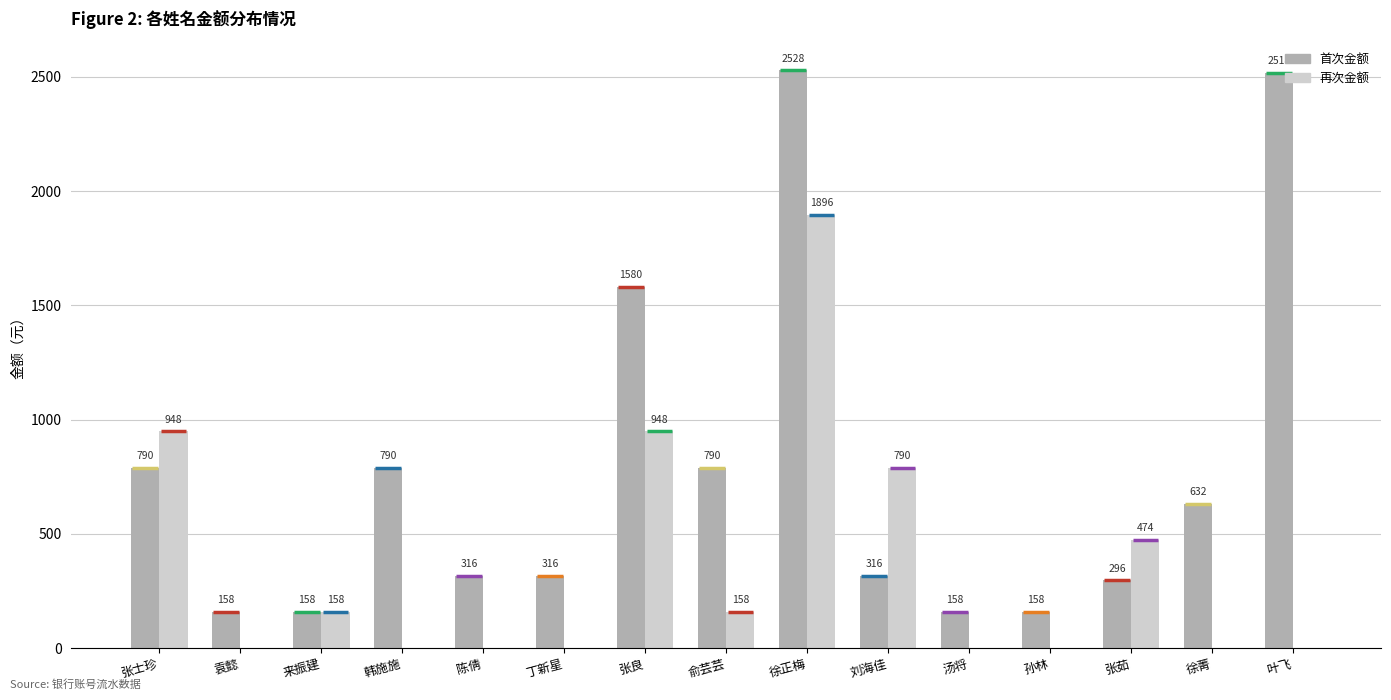

What is the greatest value displayed?

2528